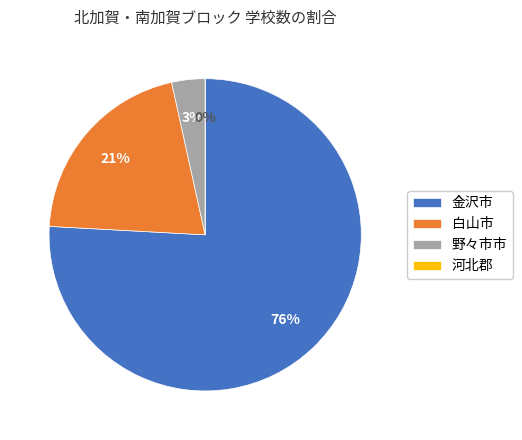

Is there any slice that represents more than half of the pie?

Yes